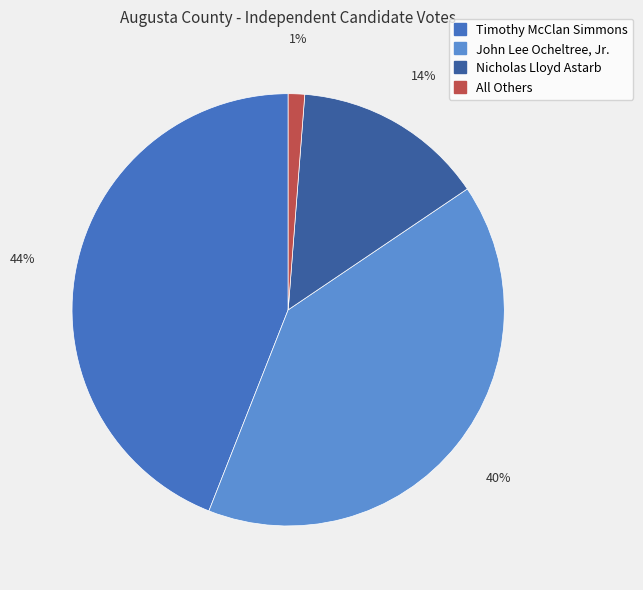

To the nearest percent, what percentage of the pie is All Others?

1%